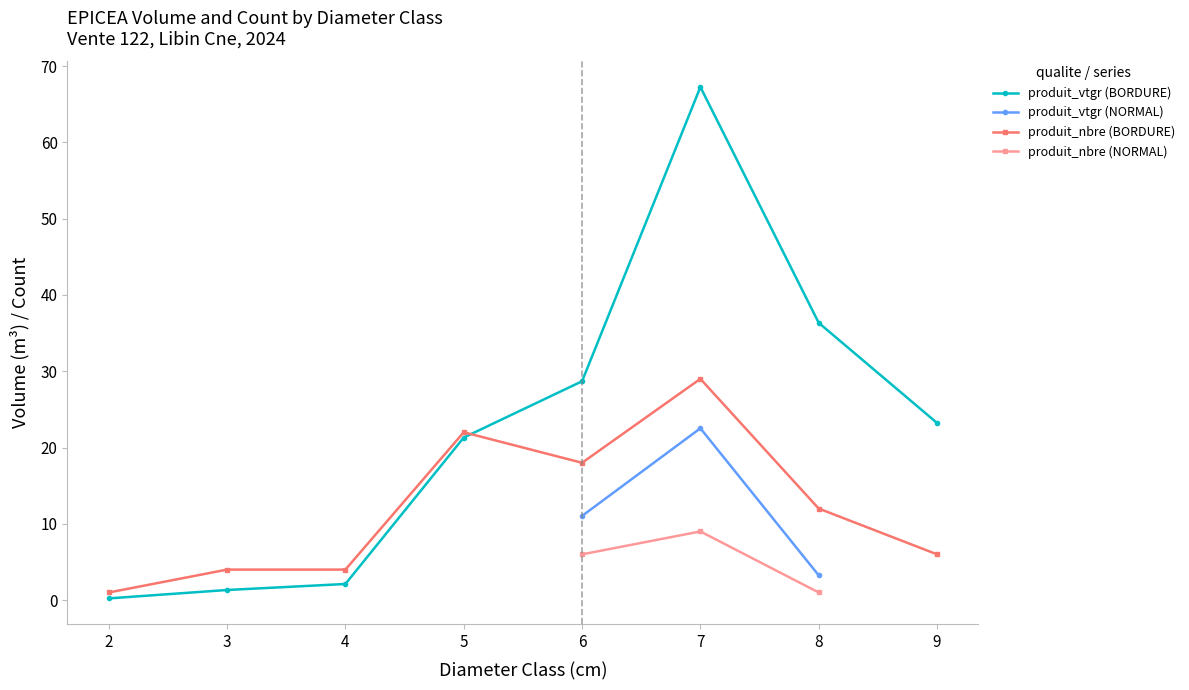

How many values in the cm series exceed 6?

5